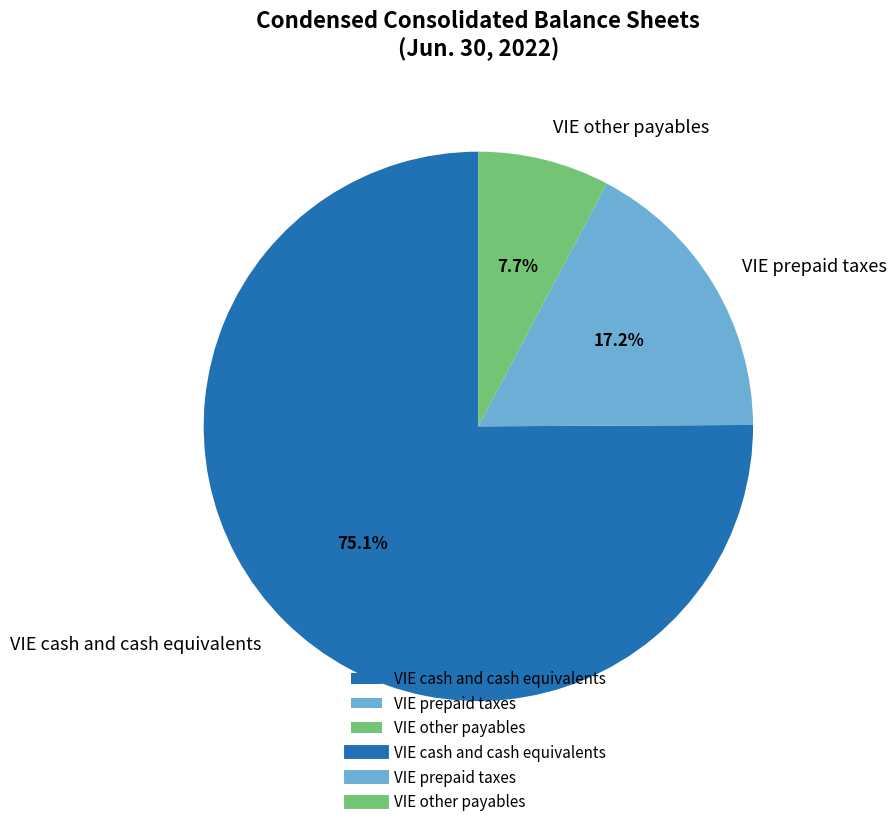

Which category accounts for the majority?

VIE cash and cash equivalents